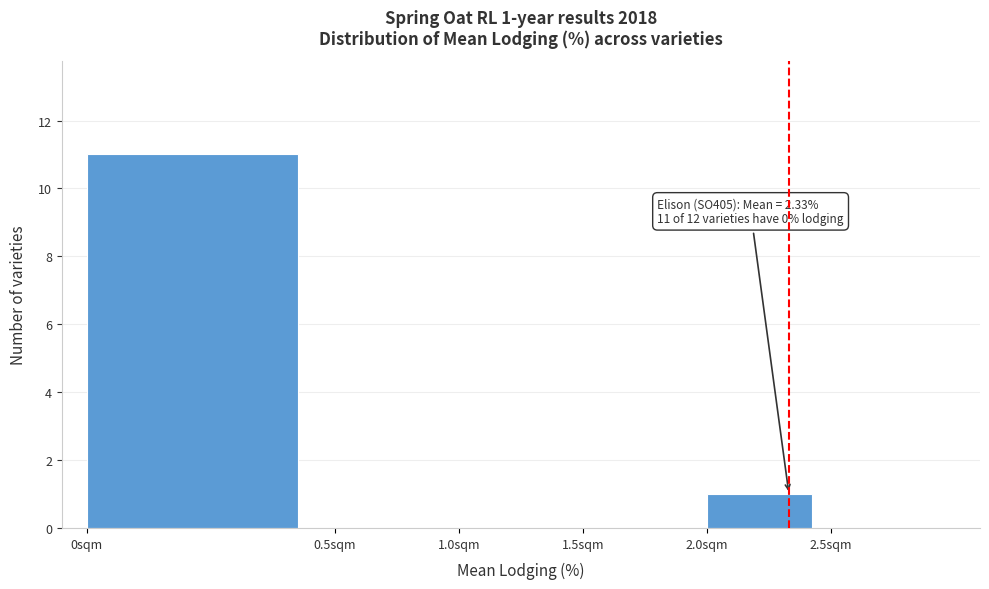

Reading right to left, transcribe all the data shown in this chart.

2.5sqm=0	2.0sqm=1	1.5sqm=0	1.0sqm=0	0.5sqm=0	0sqm=11